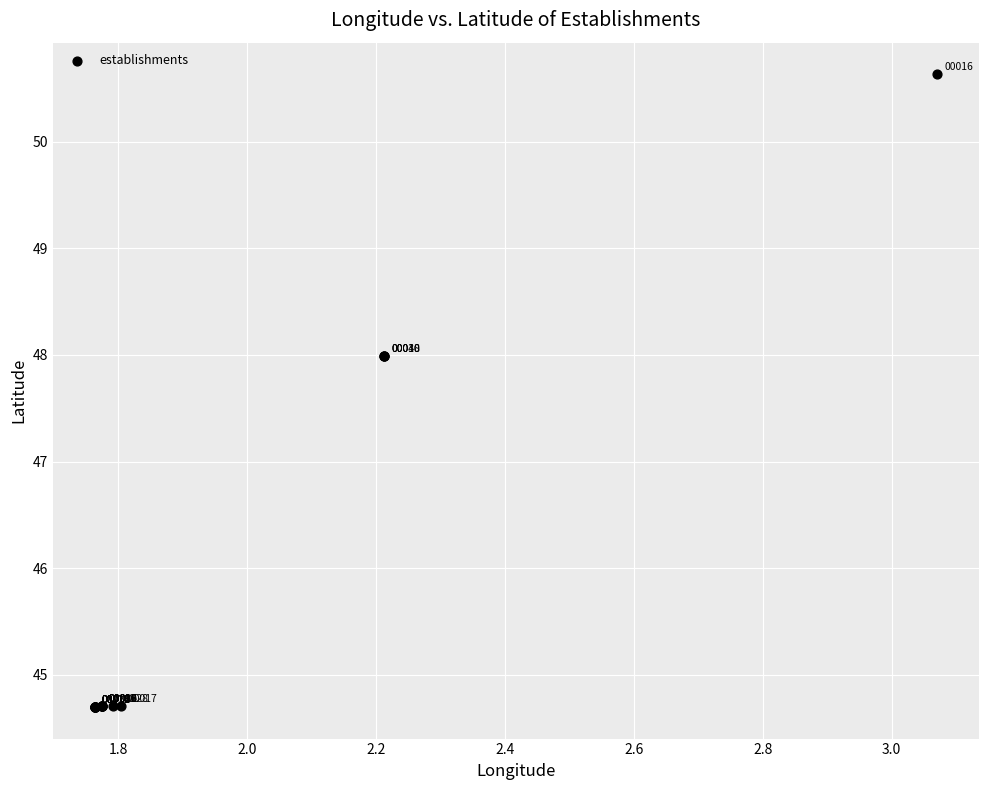

What Y value in the scatter plot is closest to 47?

48.0